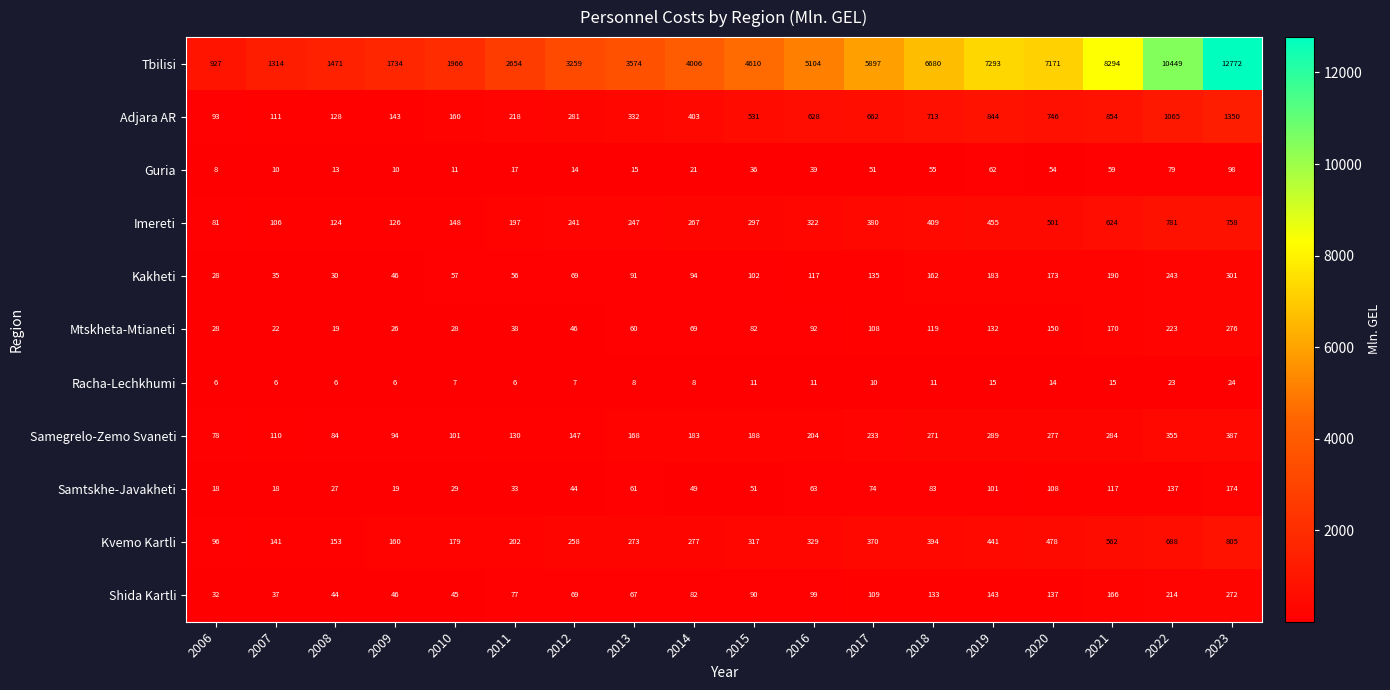

Is the value of Kvemo Kartli at 2014 greater than the value of Adjara AR at 2011?

Yes